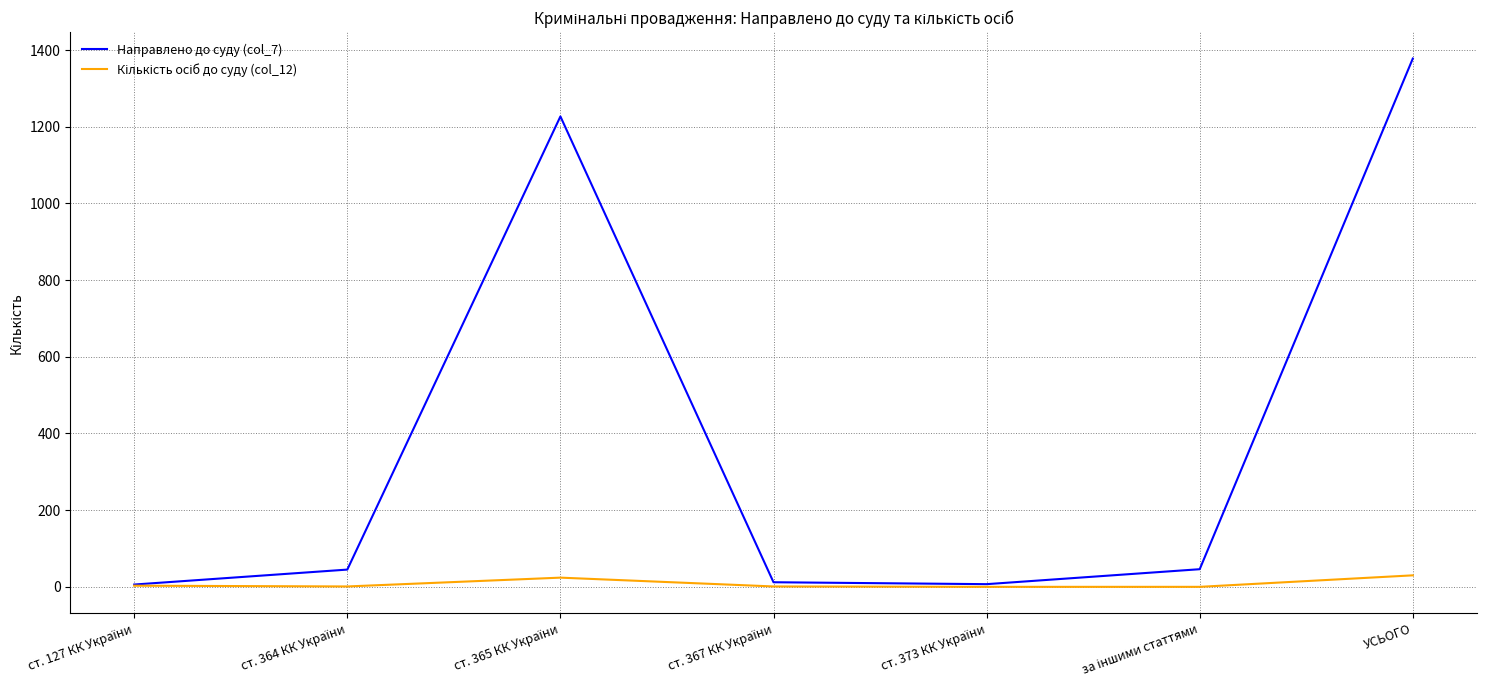

At which label does Направлено до суду (col_7) reach its peak?

УСЬОГО